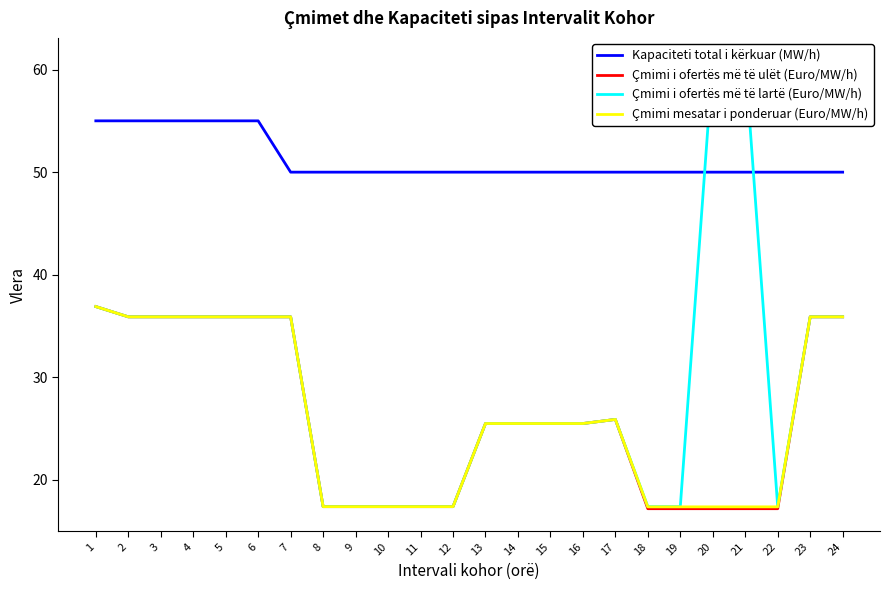

At which category is the sum across all series the highest?

1